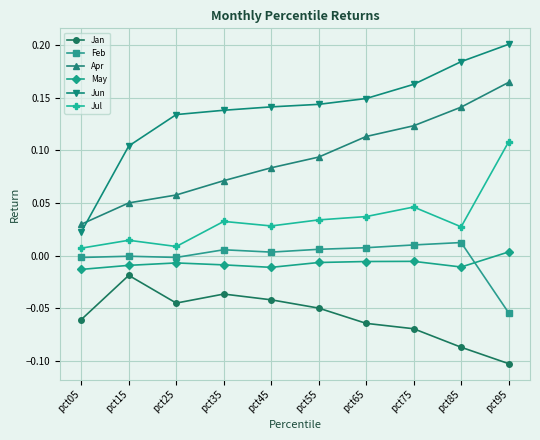

What is the sum of all Jul values?

0.3